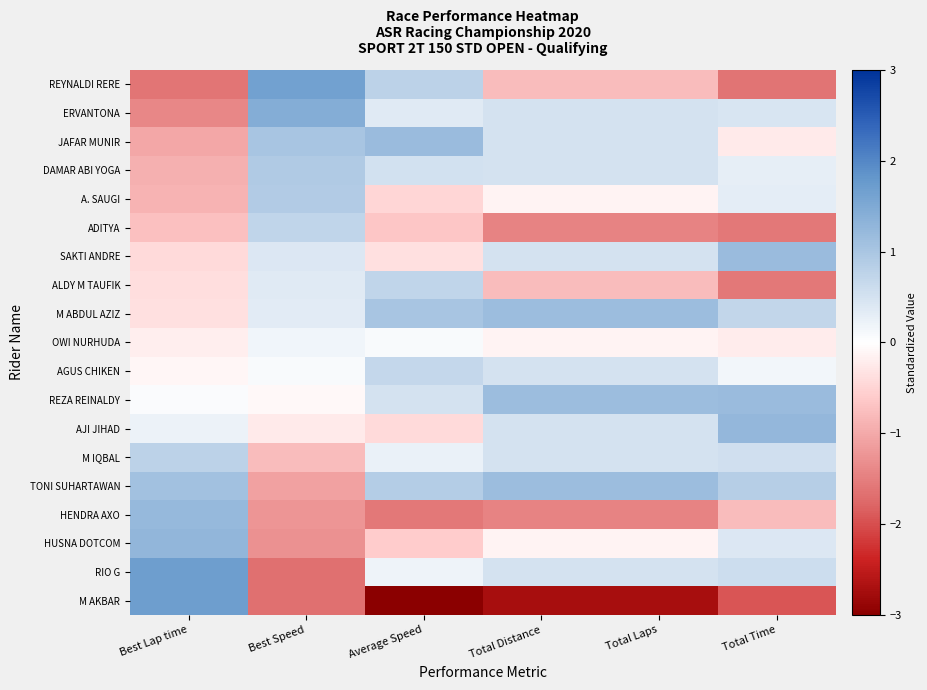

Which label corresponds to the largest value in the chart?

Best Lap time